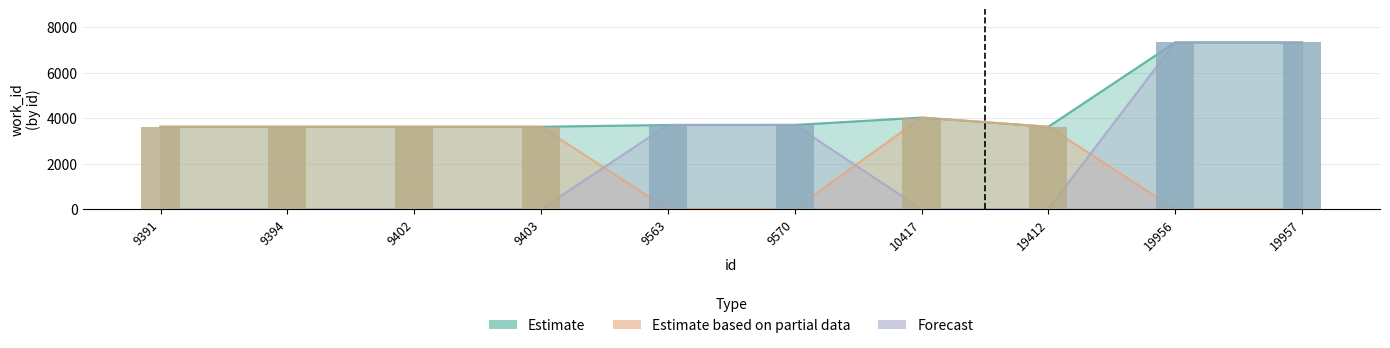

Reading left to right, transcribe all the data shown in this chart.

Estimate: 3618	3618	3618	3618	3696	3698	4022	3618	7326	7326
Estimate based on partial data: 3618	3618	3618	3618	0	0	4022	3618	0	0
Forecast: 0	0	0	0	3696	3698	0	0	7326	7326